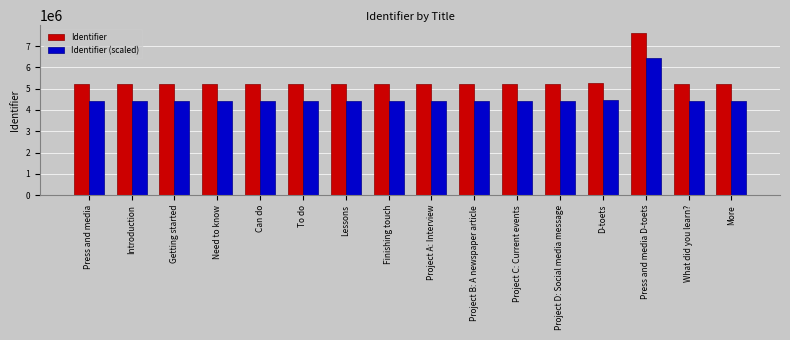

What is the minimum value shown in the chart?

4429753.8